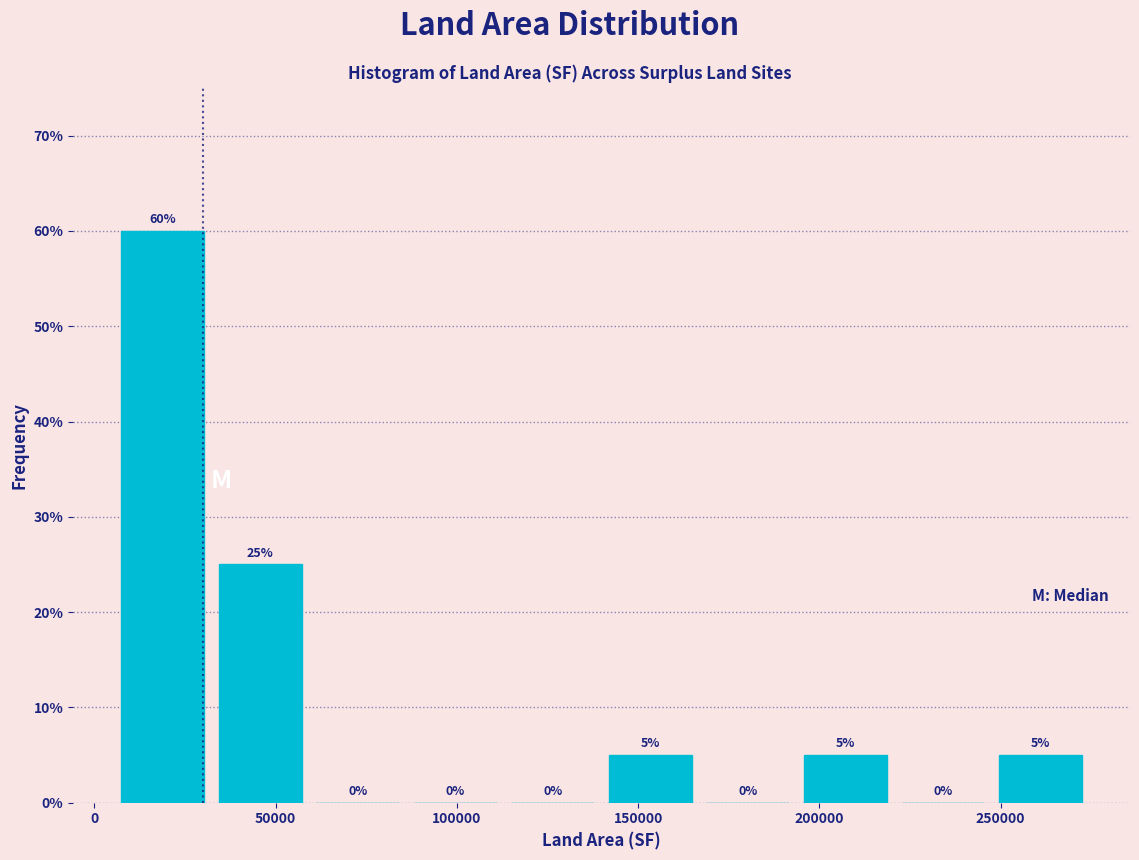

Reading left to right, transcribe this chart: for each bar, give the range it covers on the x-axis and its height. The bar edges are not printed on the chart, so give them approximately, as read against the axis.

5000 to 30000: 60
30000 to 60000: 25
60000 to 85000: 0
85000 to 115000: 0
115000 to 140000: 0
140000 to 165000: 5
165000 to 195000: 0
195000 to 220000: 5
220000 to 250000: 0
250000 to 275000: 5